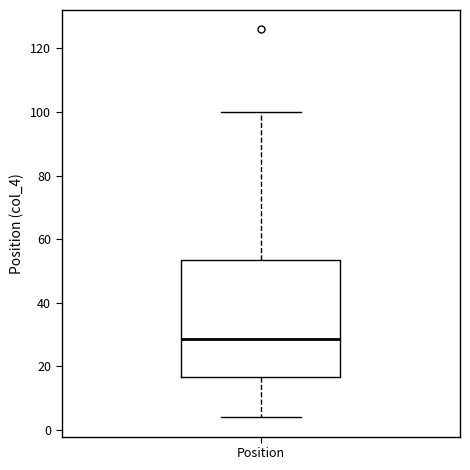

Transcribe this box plot: give where the median line is, the range the box spans, and where the two whiskers end, as read against the y-axis. The values are not printed on the chart, so give them approximately, as read against the axis.

median 28, box 16 to 54, whiskers 4 to 100